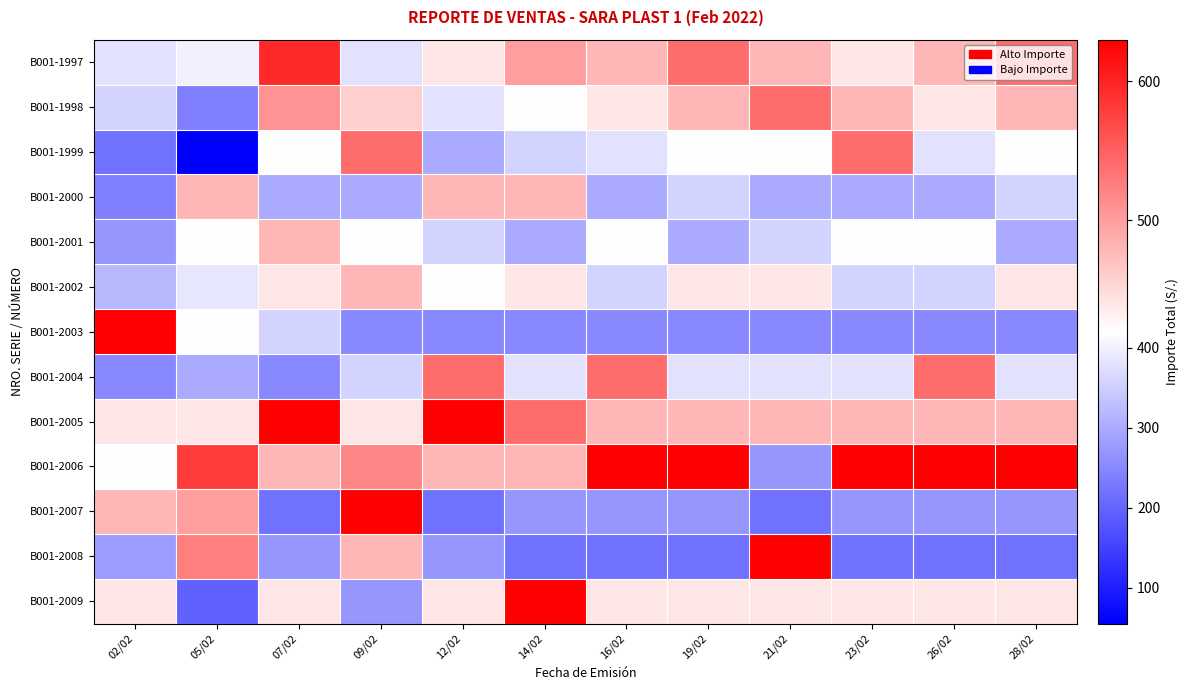

At which category is the sum across all series the highest?

09/02